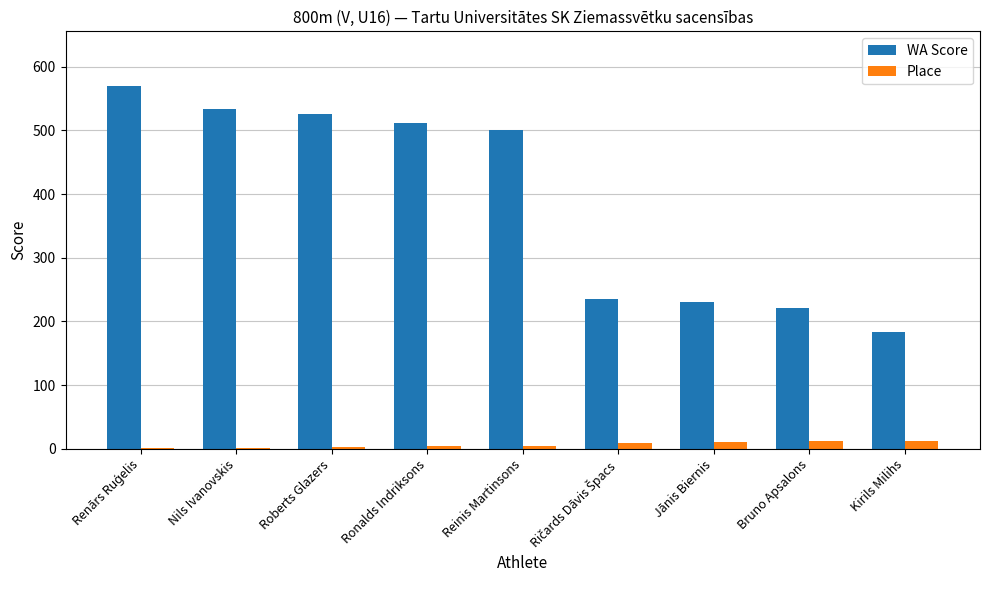

What is the greatest value displayed?

570